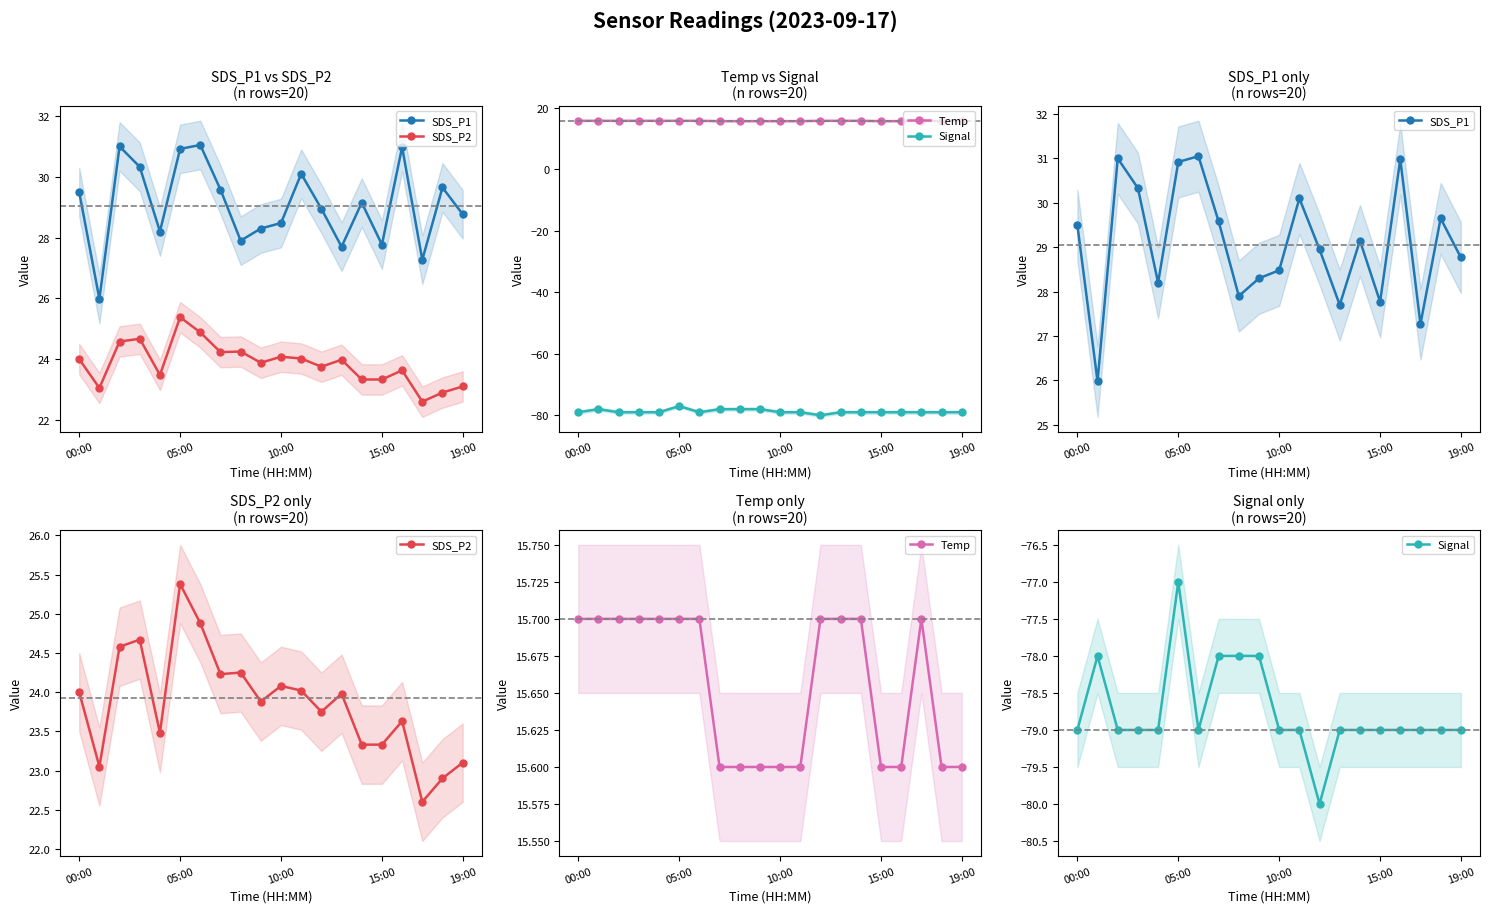

How many data points does each series have?

20